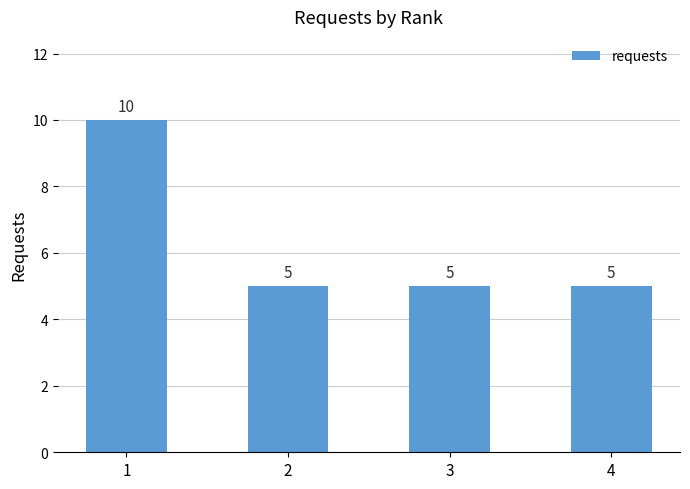

Reading left to right, list all the values displayed in this chart.

1=10	2=5	3=5	4=5